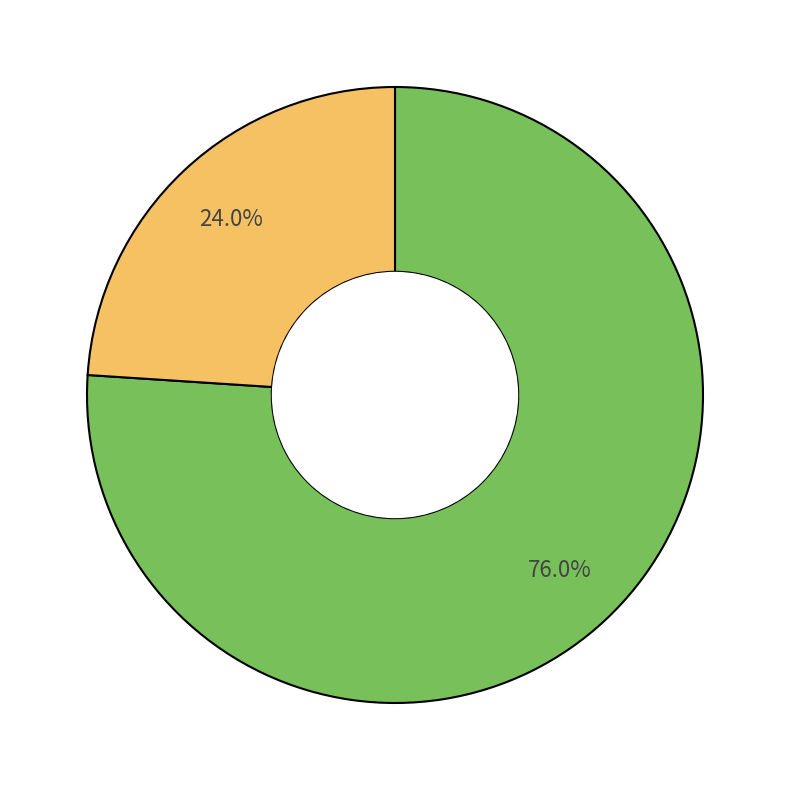

How many segments does this pie chart have?

2